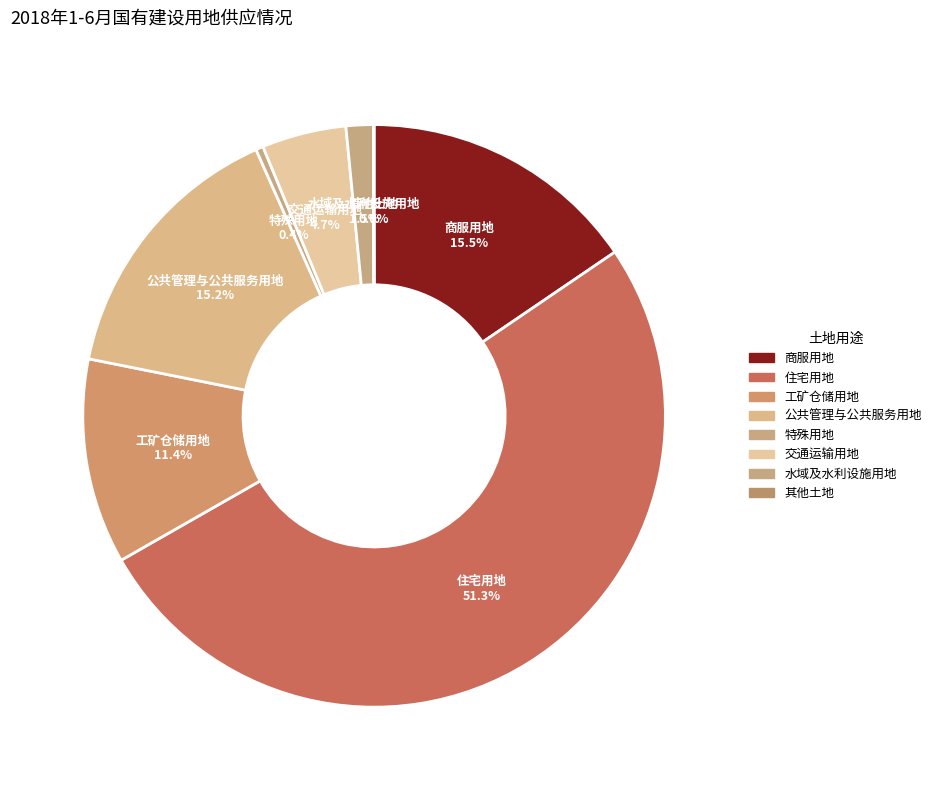

Which slice is the largest?

住宅用地